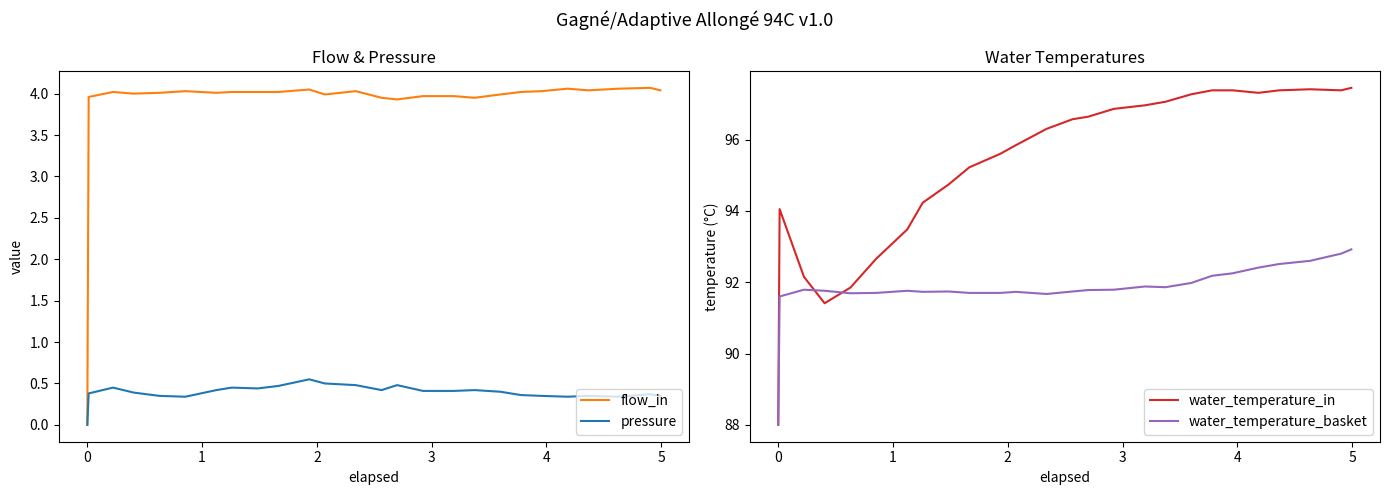

Rank the series by their maximum value, from lowest to highest.

pressure, flow_in, water_temperature_basket, water_temperature_in